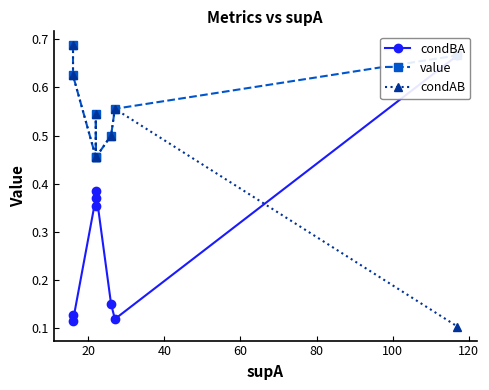

In condAB, how many points are lower than both neighbors (excluding endpoints)?

2